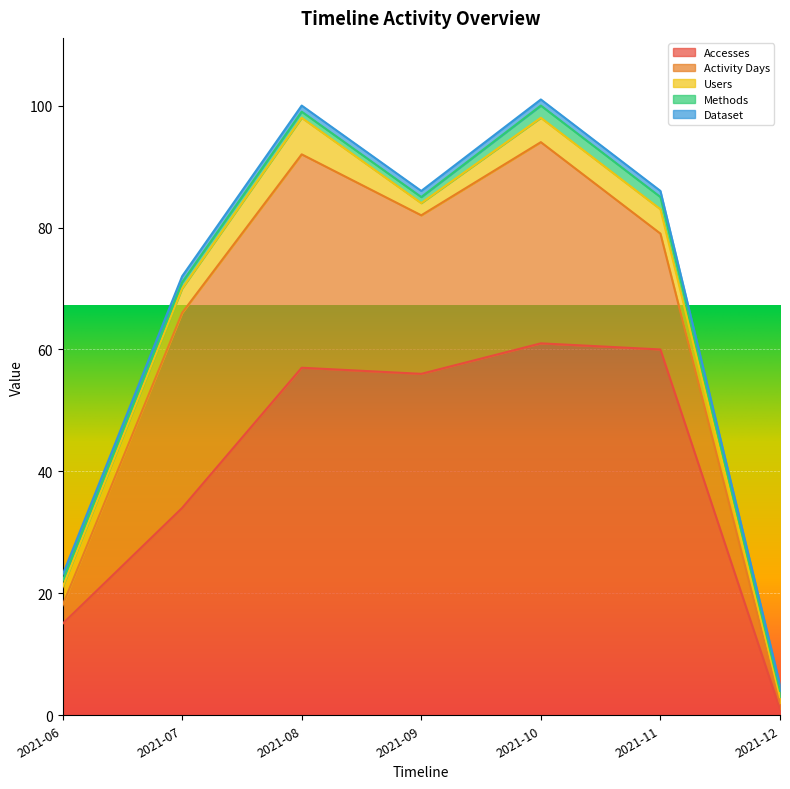

What is the total value across all series at 2021-07?

72